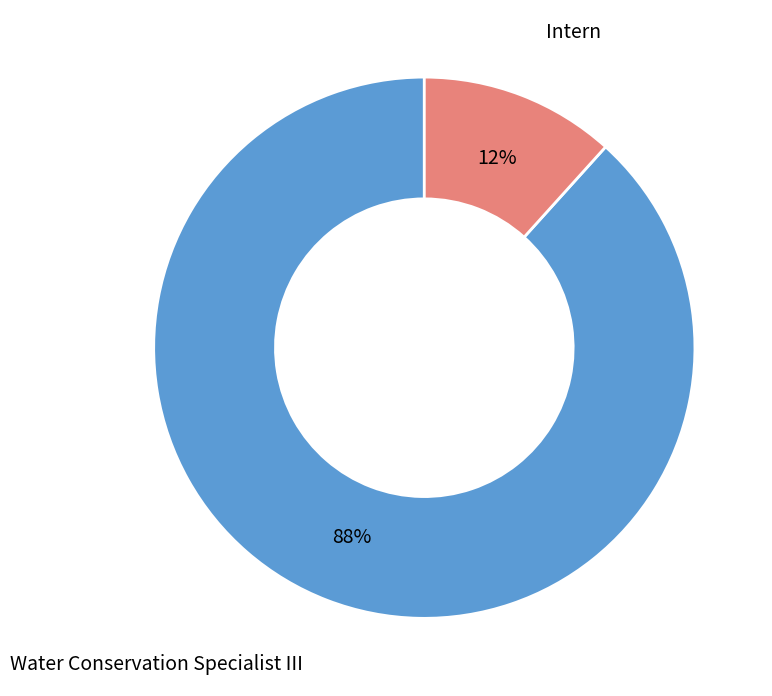

How many segments does this pie chart have?

2